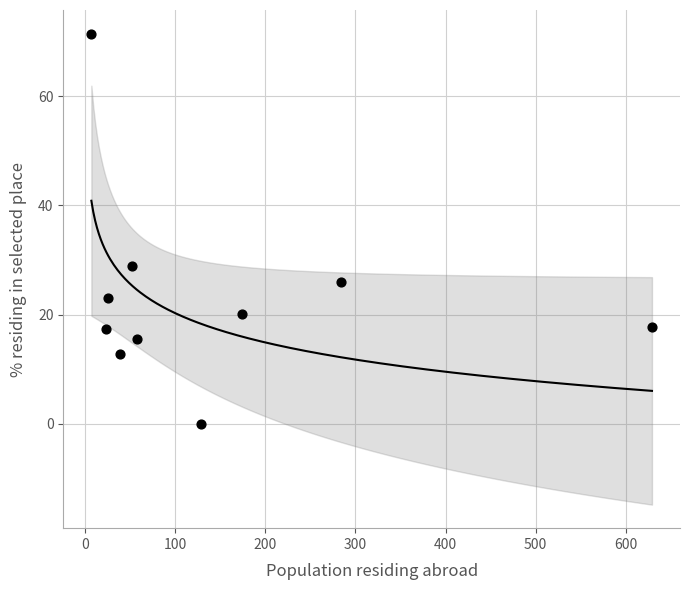

What Y value in the scatter plot is closest to 35?

28.9